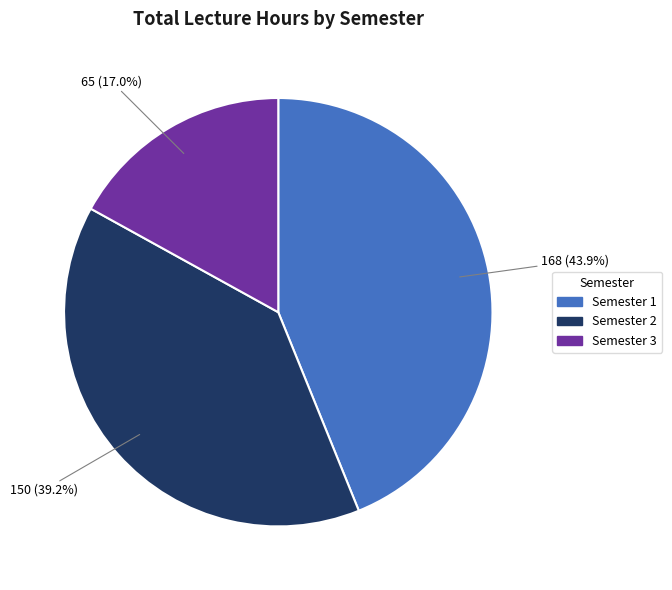

Rank the categories by value from lowest to highest.

Semester 3, Semester 2, Semester 1